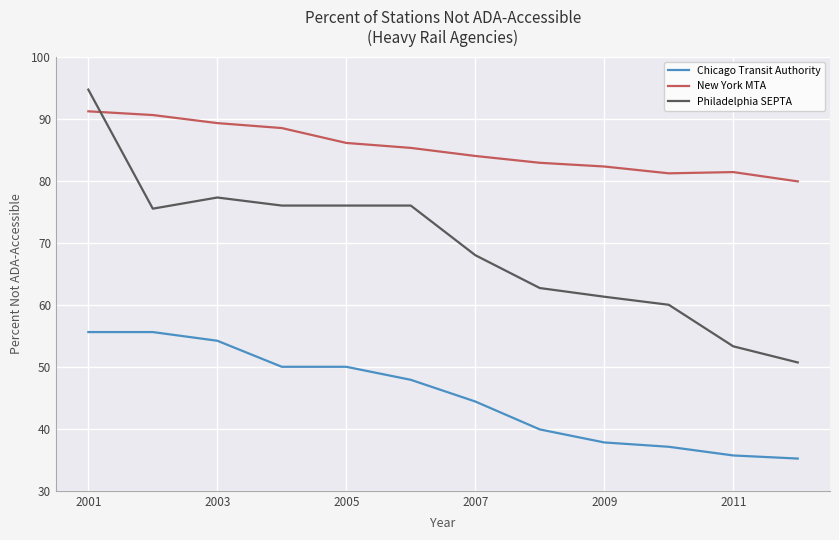

List the series in order of their peak value, highest first.

Philadelphia SEPTA, New York MTA, Chicago Transit Authority